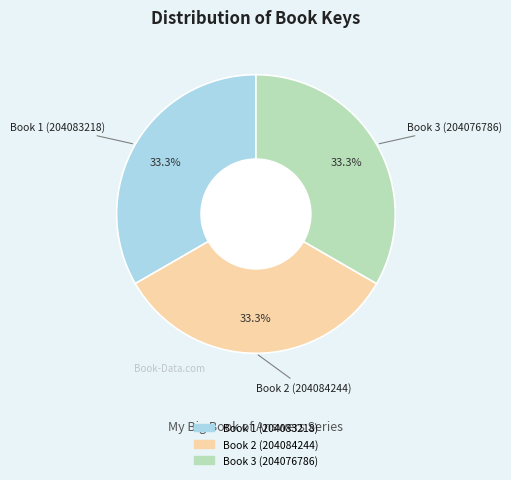

What is the ratio of the value at Book 3 (204076786) to the value at Book 1 (204083218)?

1.0